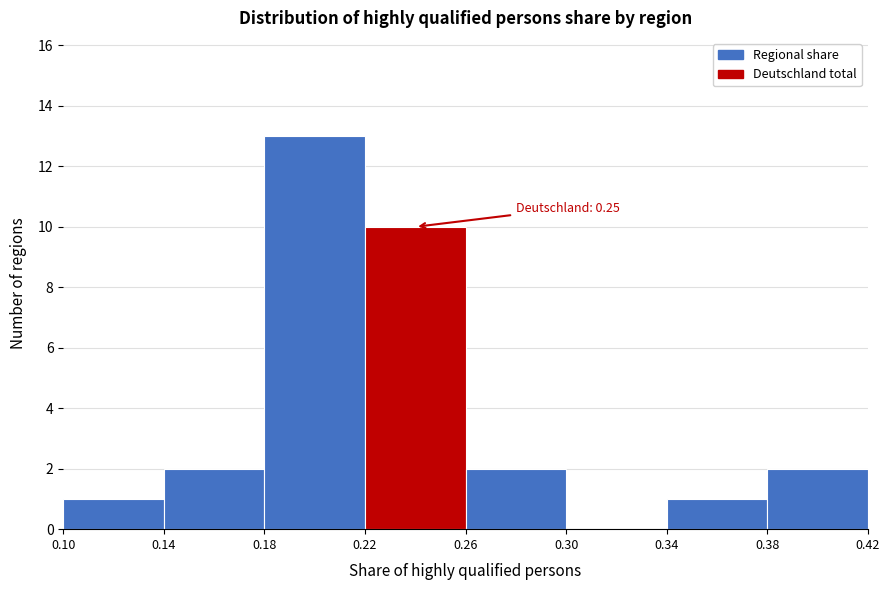

Which range on the x-axis has the tallest bar?

0.18 to 0.22